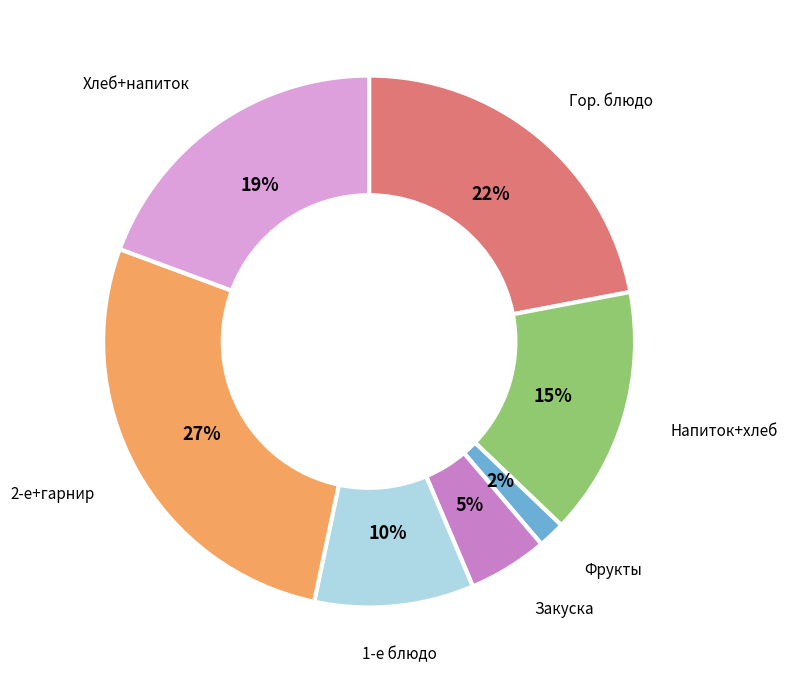

Does any single category account for the majority?

No